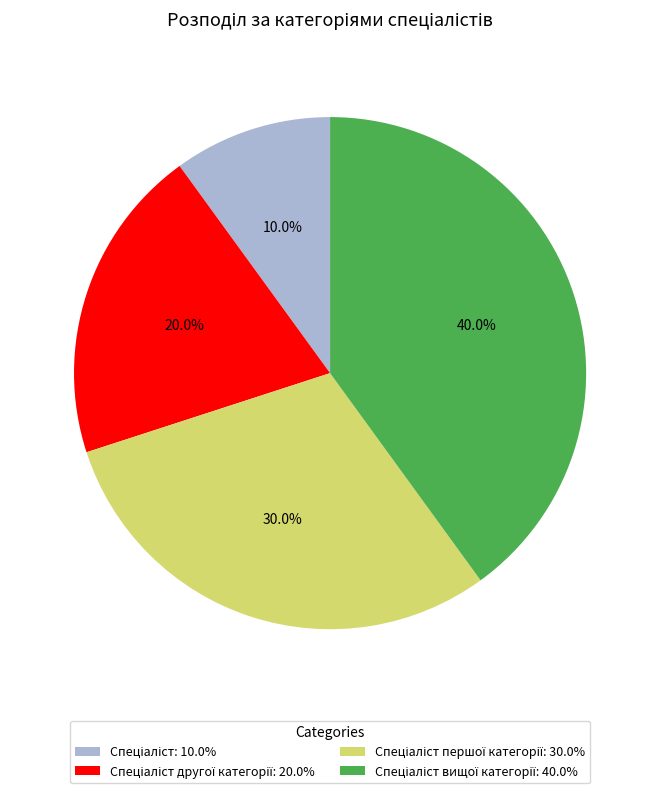

Is there any slice that represents more than half of the pie?

No